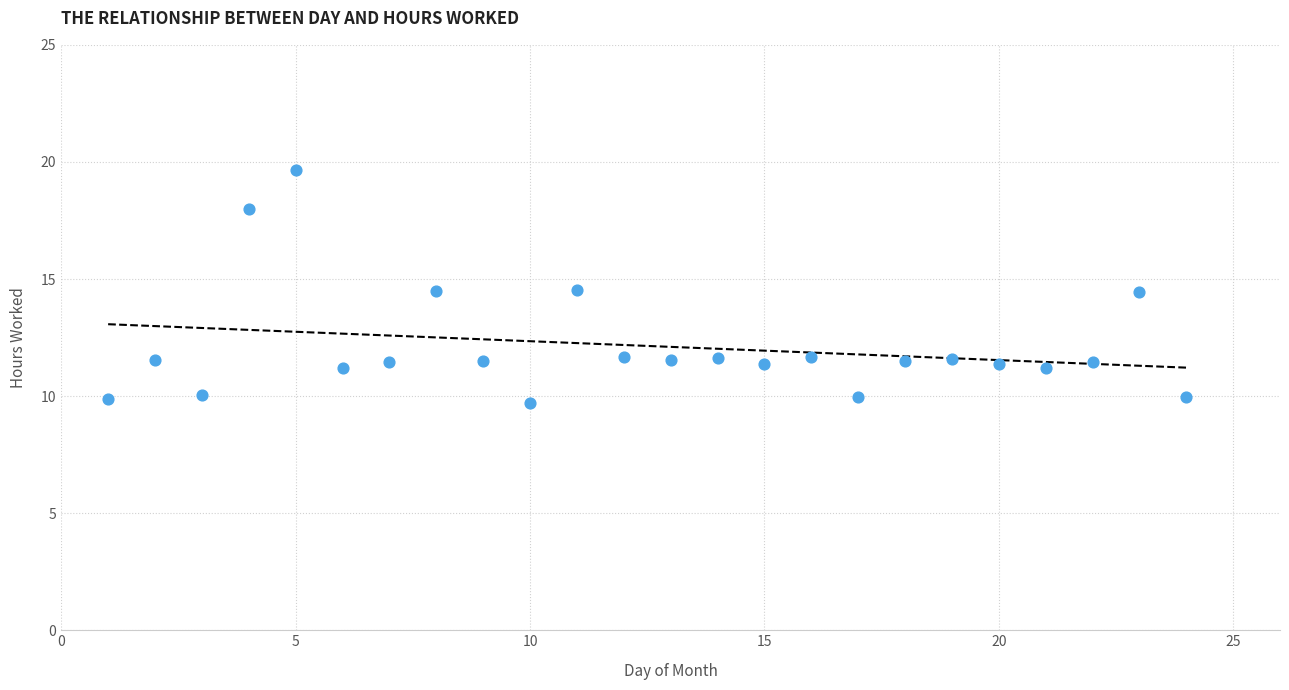

What is the range of X values (max minus min)?

23.0